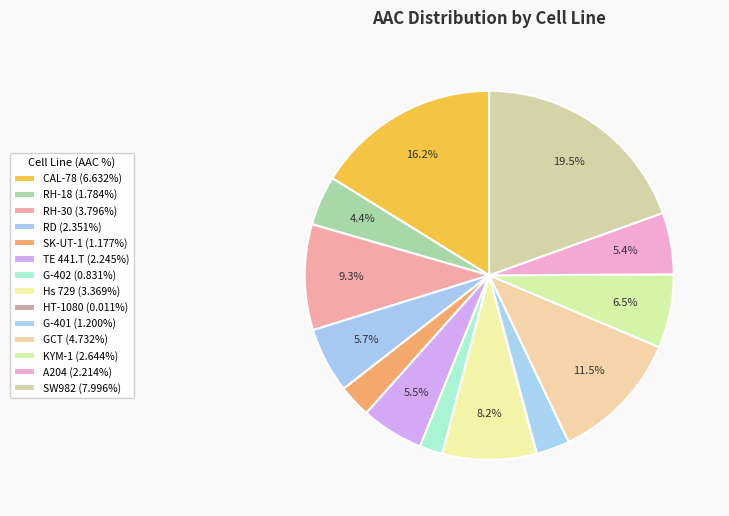

To the nearest percent, what is the combined percentage of HT-1080 and KYM-1?

6%